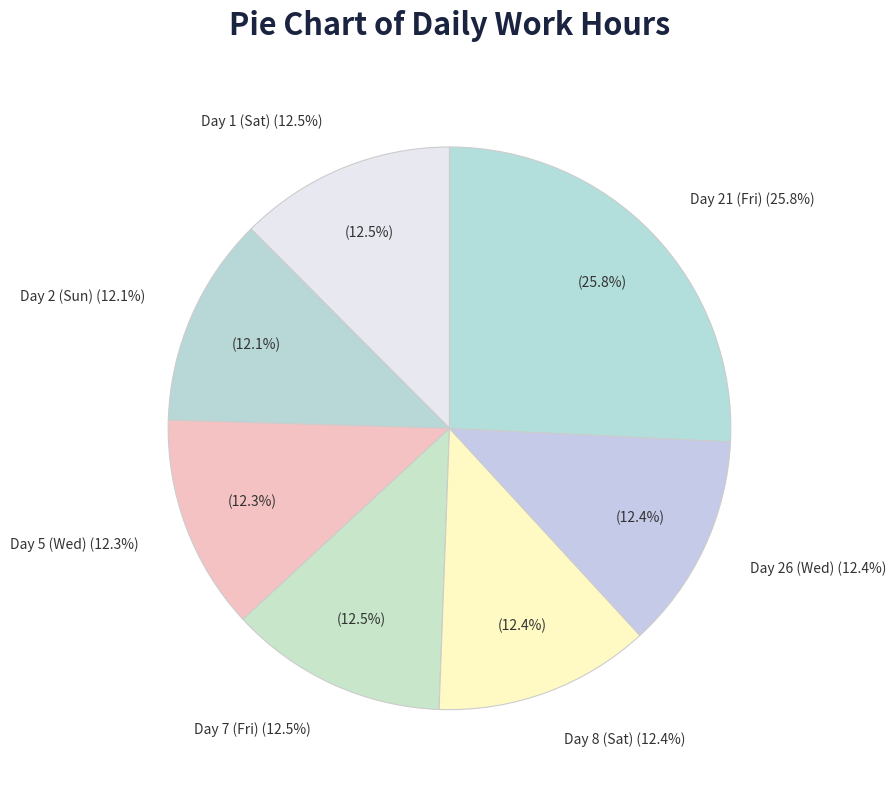

Between Day 2 (Sun) and Day 21 (Fri), which is larger?

Day 21 (Fri)